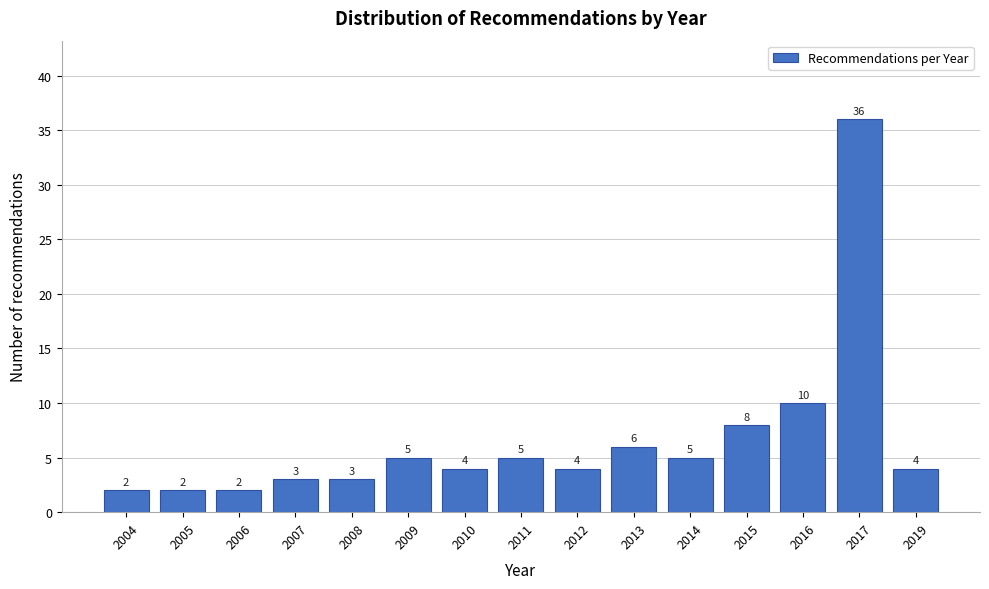

Reading left to right, transcribe all the data shown in this chart.

2	2	2	3	3	5	4	5	4	6	5	8	10	36	4